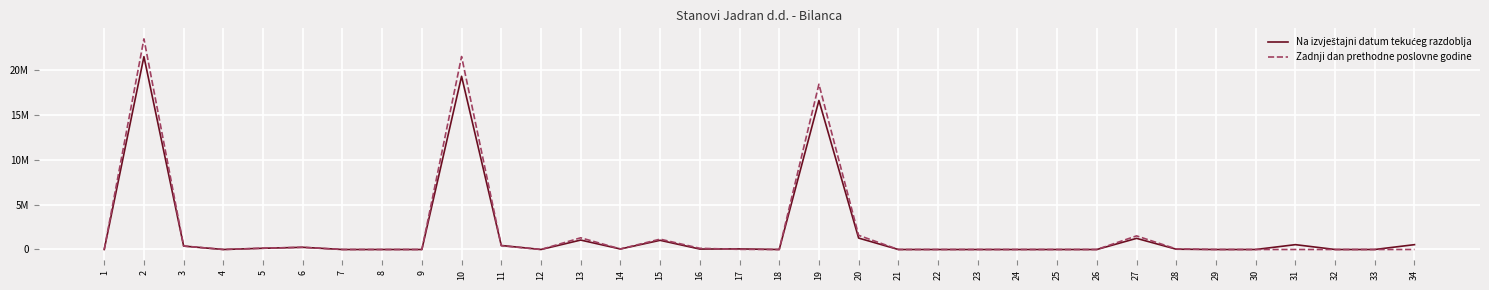

Does the chart have visible grid lines?

Yes